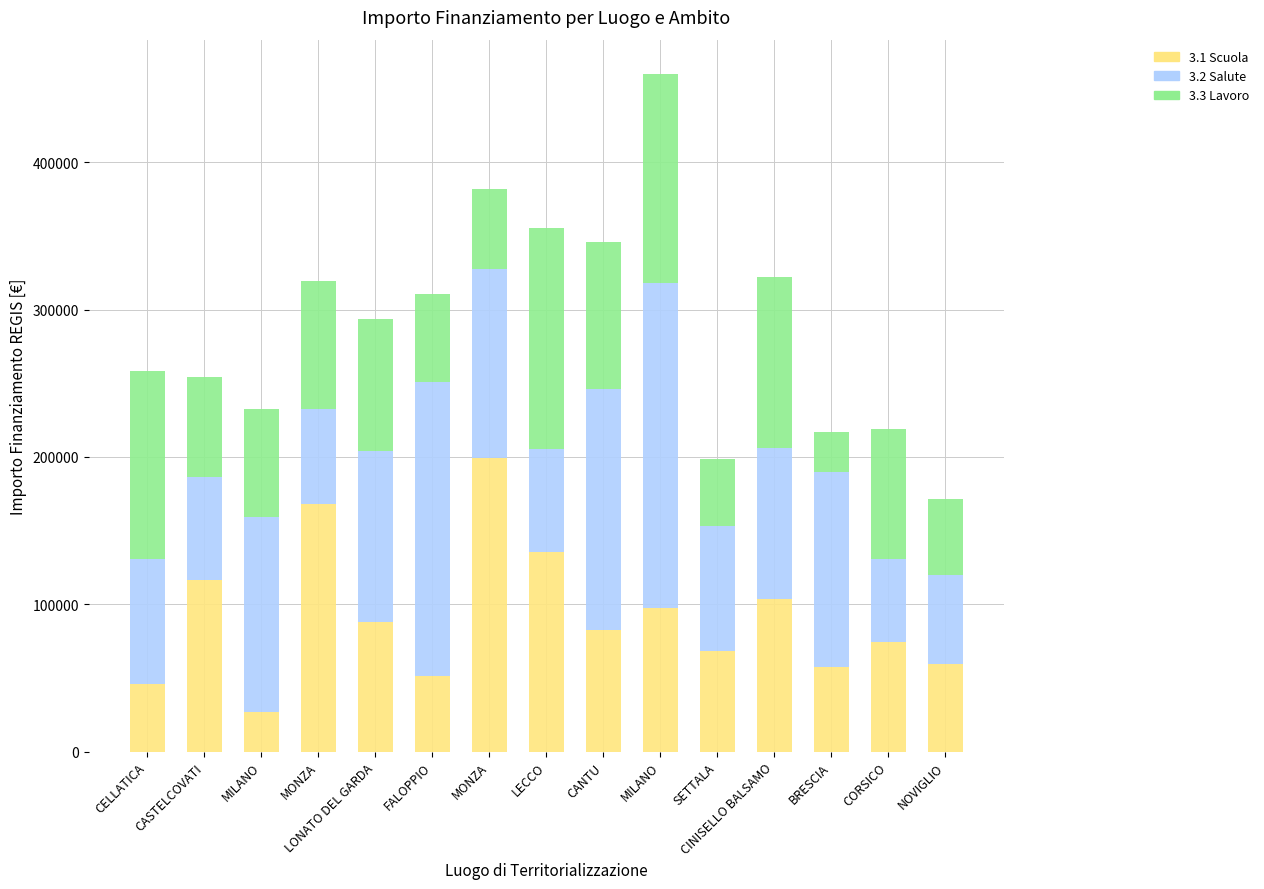

How many data points in 3.1 Scuola are less than 82798?

7